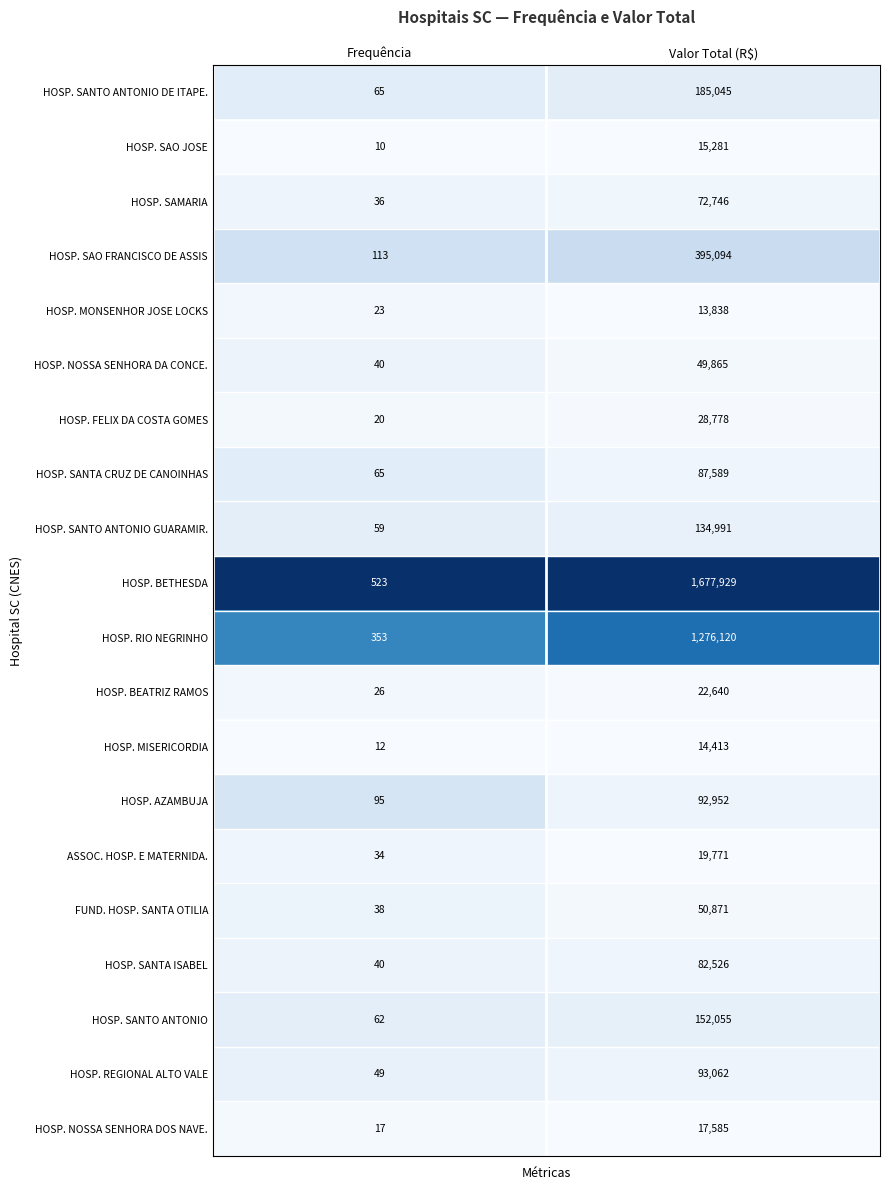

Rank the series by their maximum value, from highest to lowest.

HOSP. BETHESDA, HOSP. RIO NEGRINHO, HOSP. SAO FRANCISCO DE ASSIS, HOSP. SANTO ANTONIO DE ITAPE., HOSP. SANTO ANTONIO, HOSP. SANTO ANTONIO GUARAMIR., HOSP. REGIONAL ALTO VALE, HOSP. AZAMBUJA, HOSP. SANTA CRUZ DE CANOINHAS, HOSP. SANTA ISABEL, HOSP. SAMARIA, FUND. HOSP. SANTA OTILIA, HOSP. NOSSA SENHORA DA CONCE., HOSP. FELIX DA COSTA GOMES, HOSP. BEATRIZ RAMOS, ASSOC. HOSP. E MATERNIDA., HOSP. NOSSA SENHORA DOS NAVE., HOSP. SAO JOSE, HOSP. MISERICORDIA, HOSP. MONSENHOR JOSE LOCKS